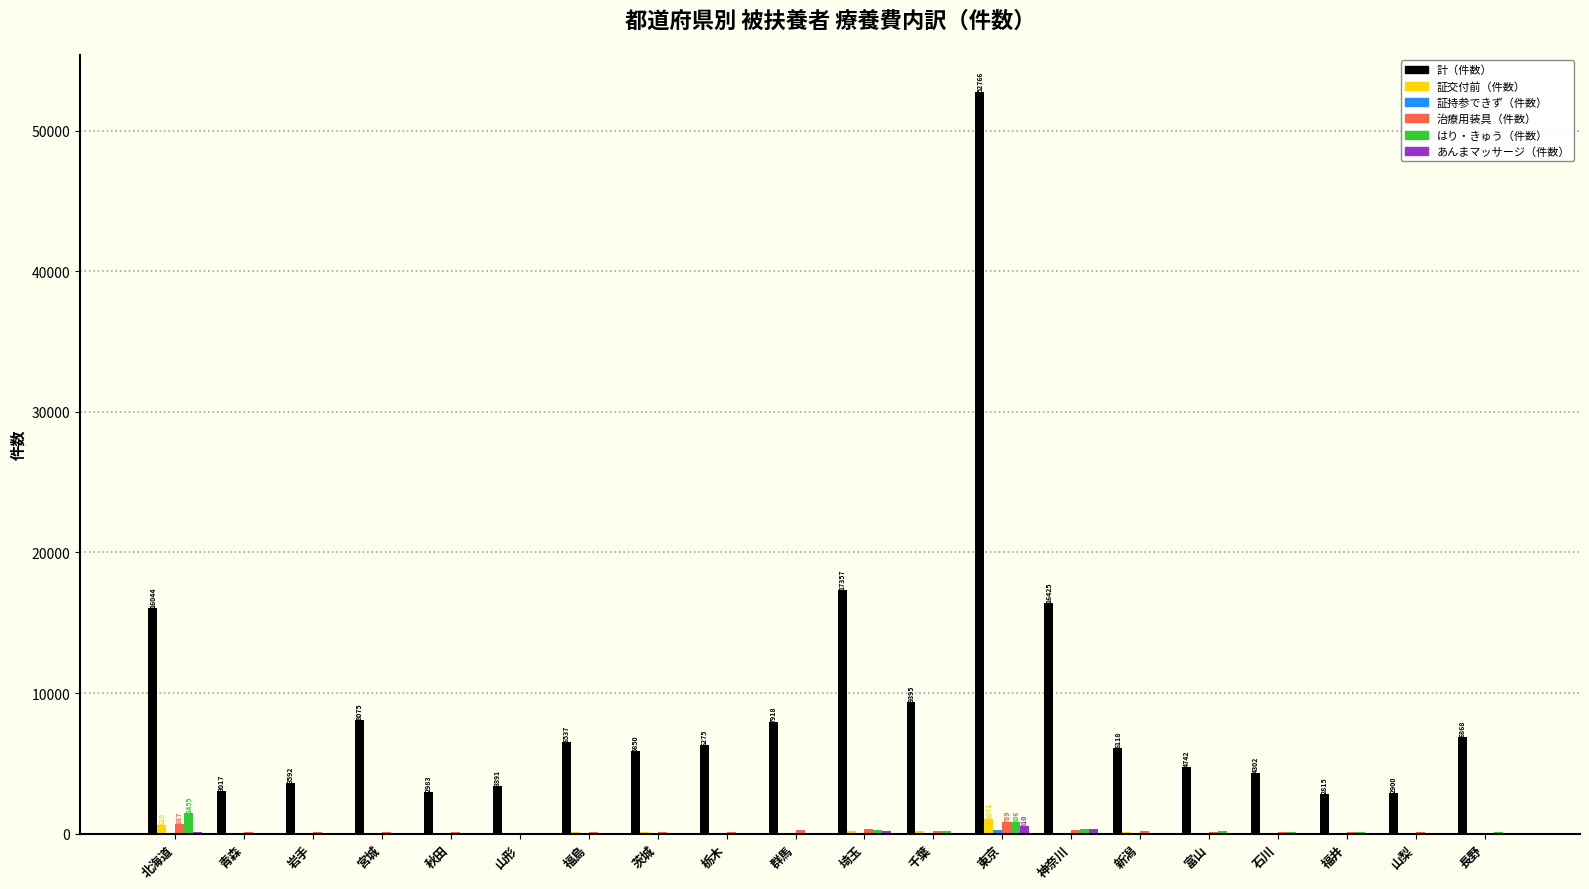

True or false: 治療用装具（件数） has a value of 108 at 秋田.

True